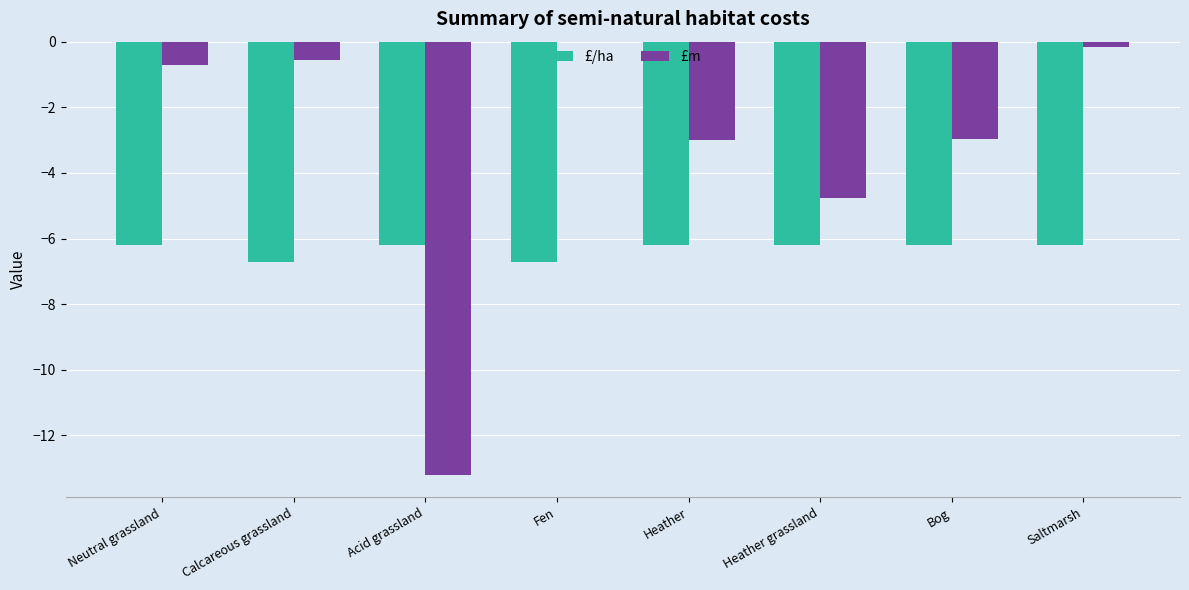

What is the sum of the £/ha values at Heather and Acid grassland?

-12.4